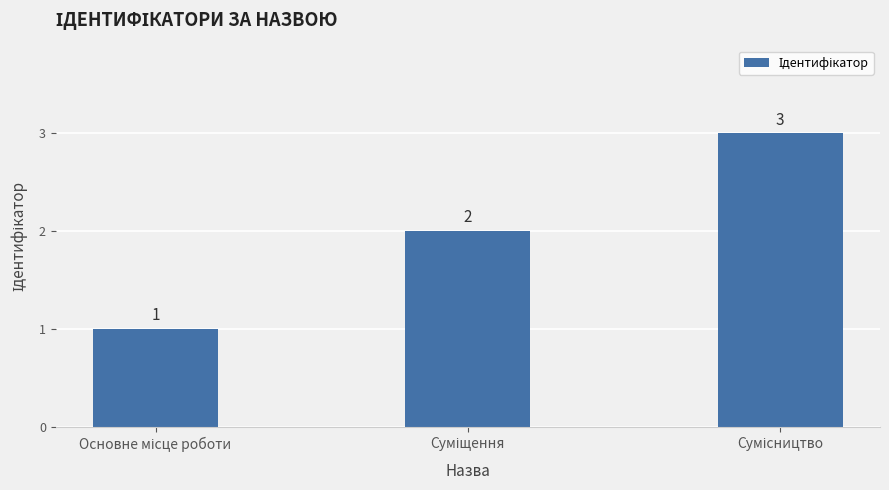

What is the maximum value shown in the chart?

3